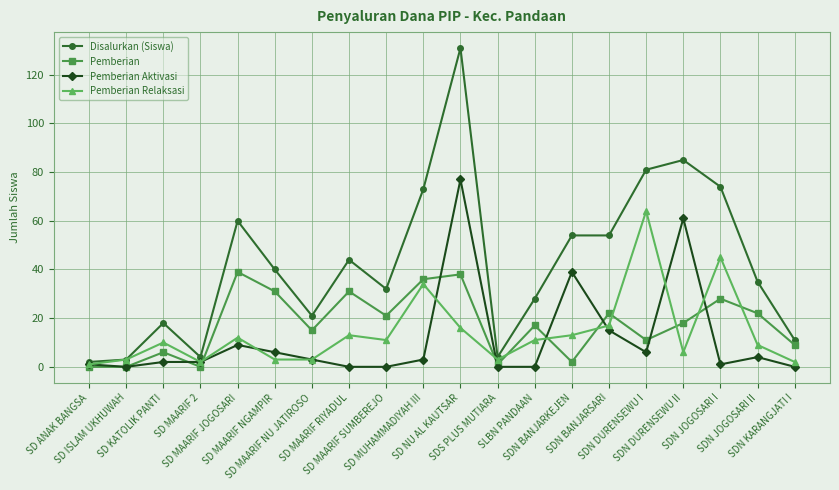

True or false: Pemberian Aktivasi has more than 2 interior local peaks.

True